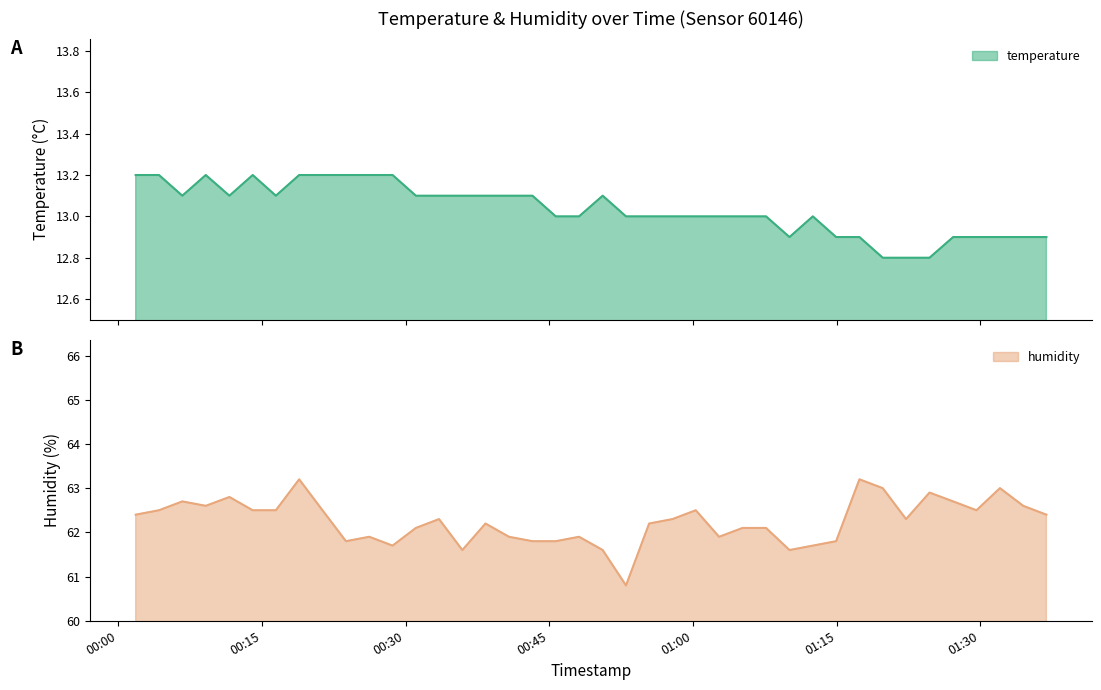

The temperature series shows 12.9 at 2023-04-24T01:27:10. True or false?

True